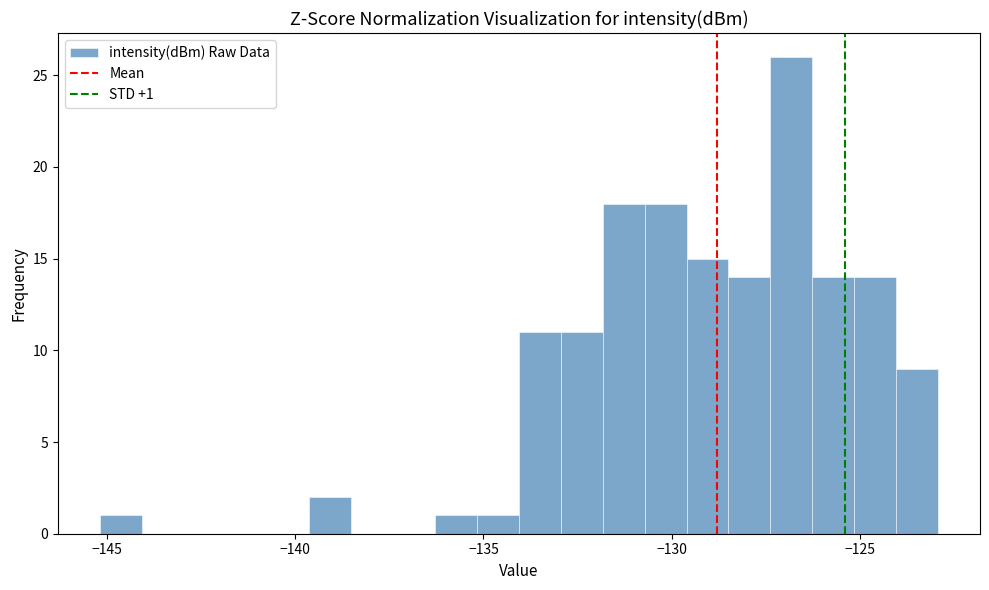

Read against the x-axis, roughly where is the centre of the tallest bar?

-127.0